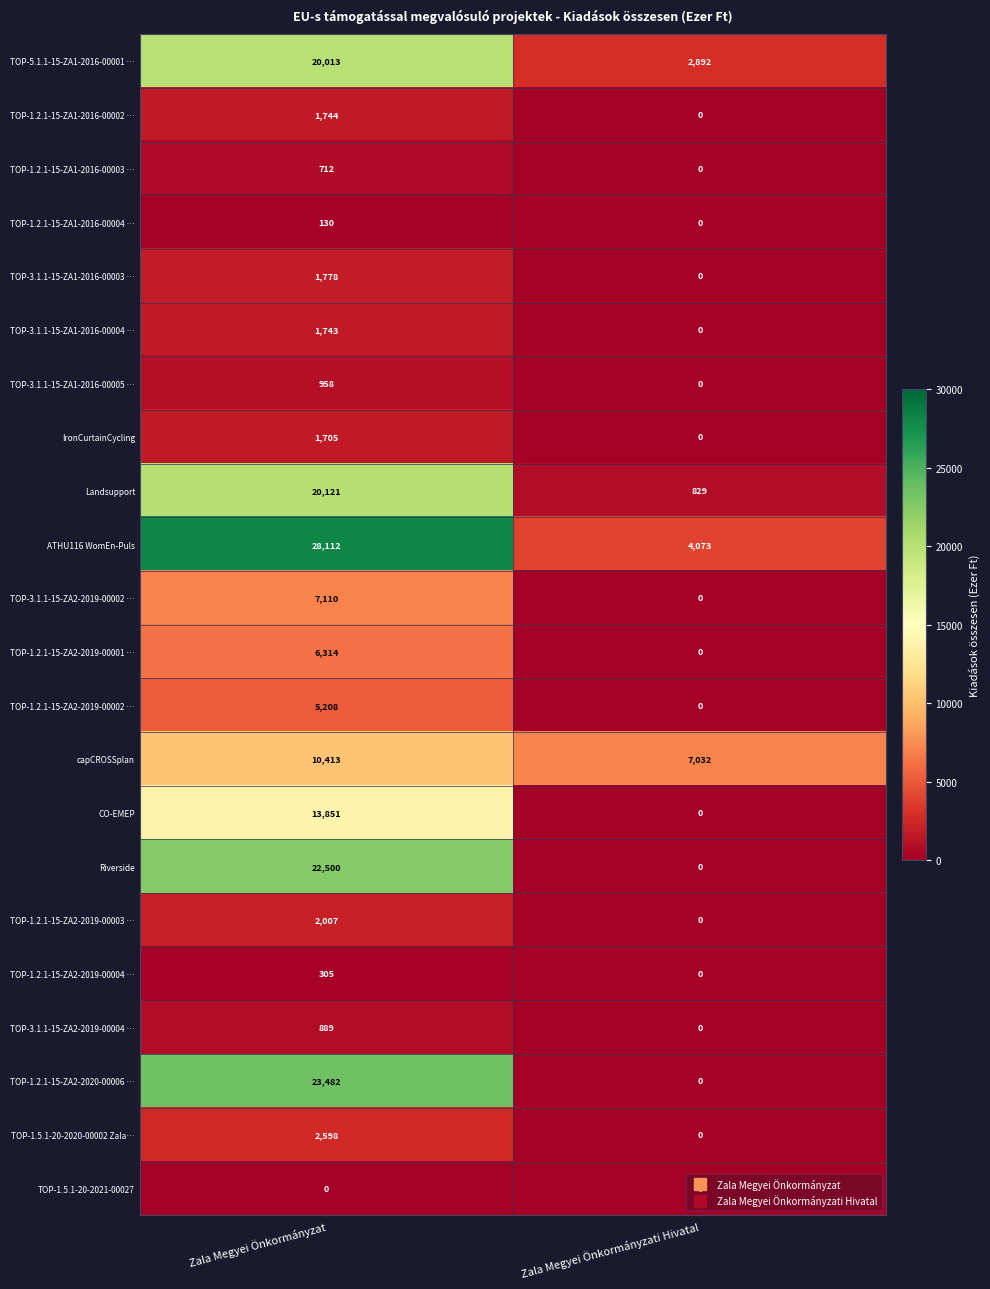

Is it true that CO-EMEP equals 13851 at Zala Megyei Önkormányzat?

True